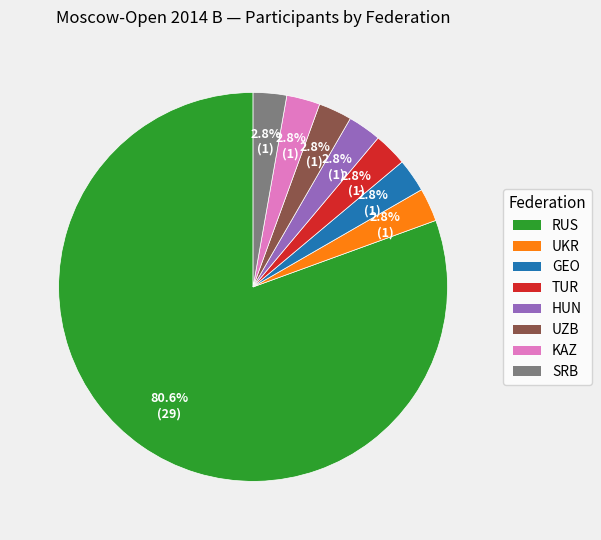

Do KAZ and RUS together represent more than half of the pie?

Yes